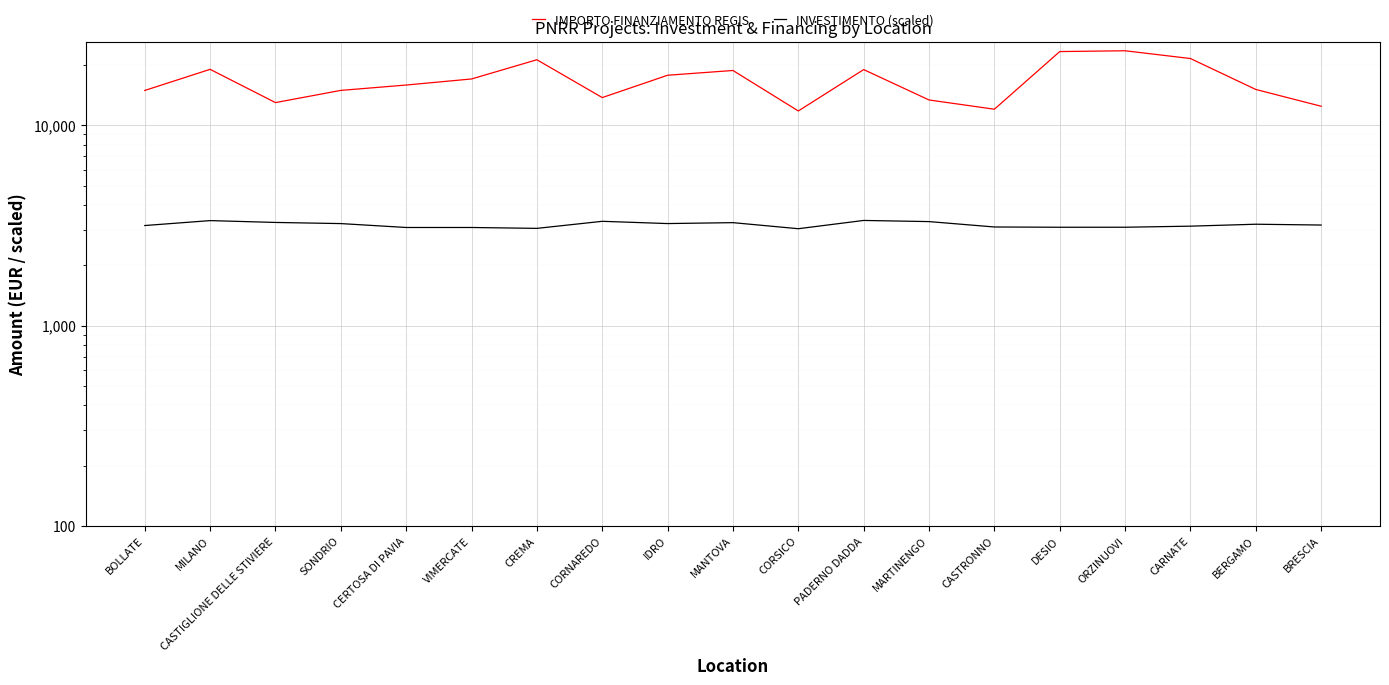

At PADERNO DADDA, list the series in order from smallest to largest.

INVESTIMENTO (scaled), IMPORTO FINANZIAMENTO REGIS